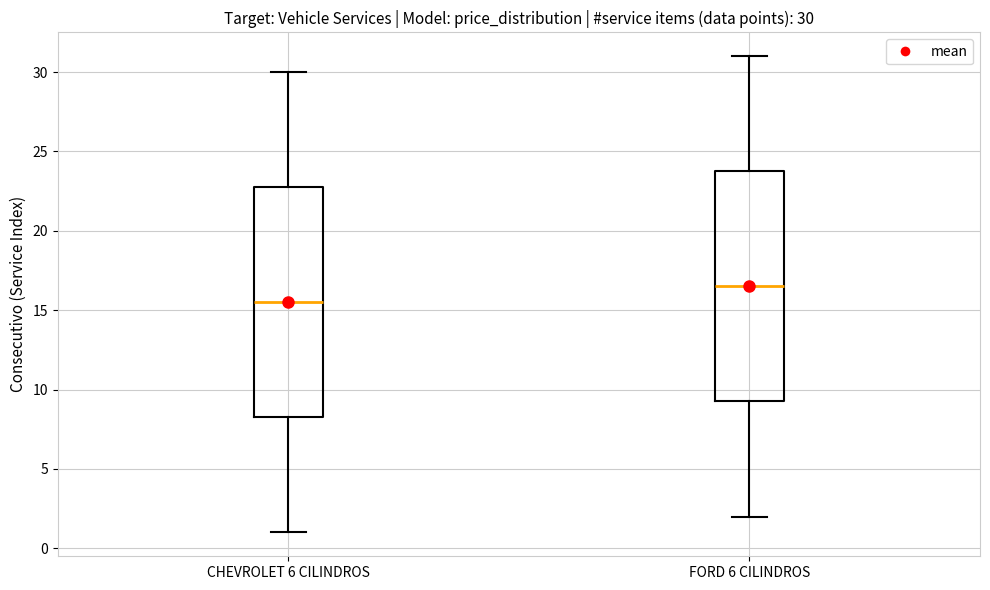

Which box's median line is the lowest?

CHEVROLET 6 CILINDROS